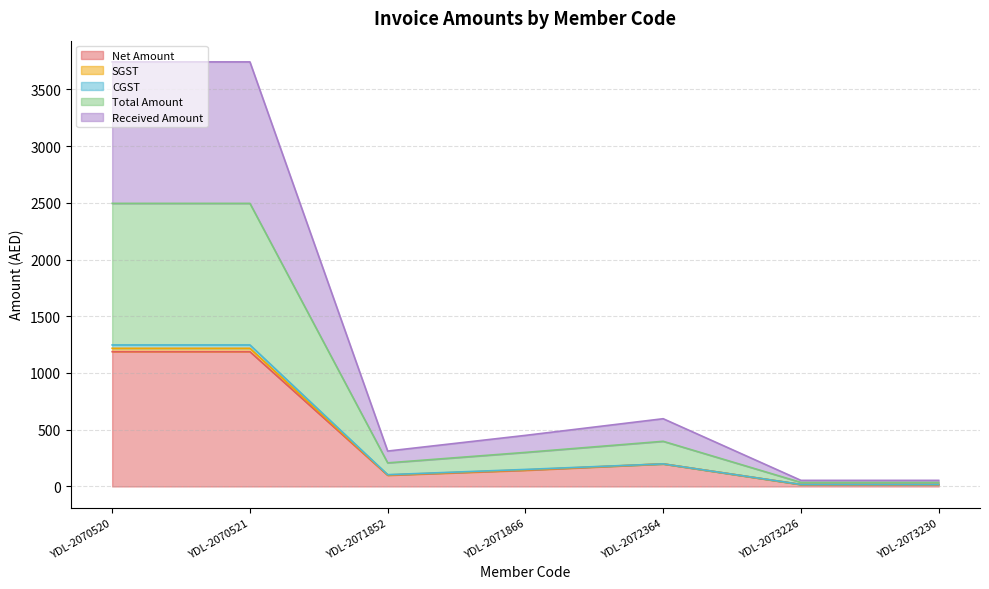

Count the number of categories in the chart.

7